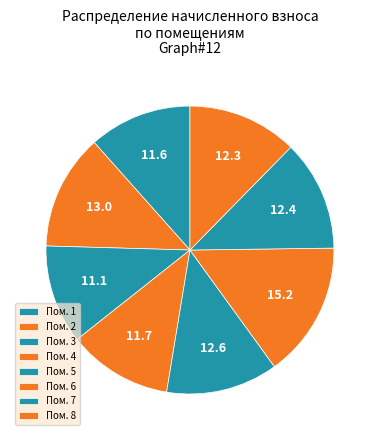

What is the smallest slice in the pie chart?

3